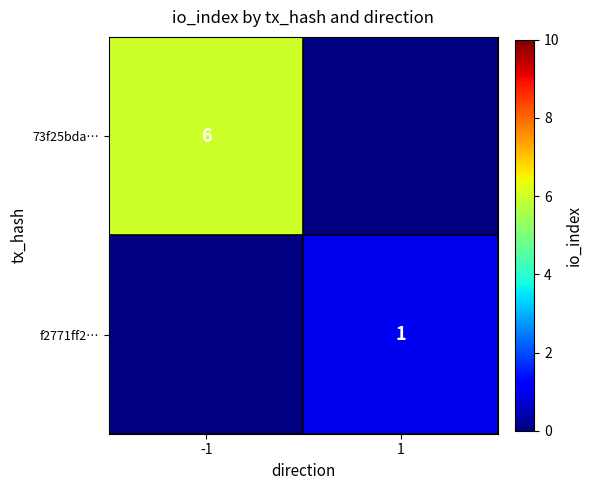

Is the value of 73f25bda… at -1 greater than the value of f2771ff2… at 1?

Yes